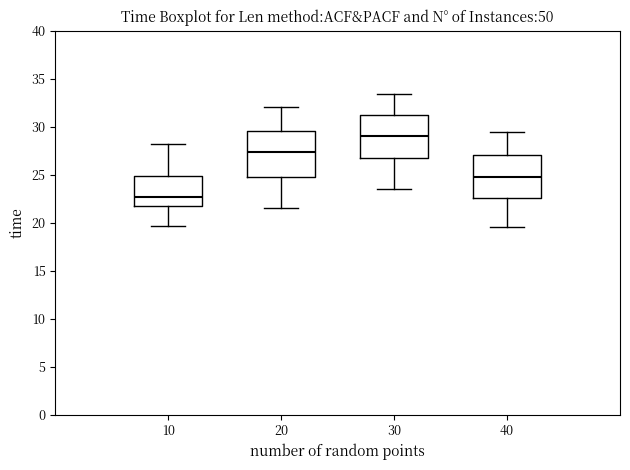

Reading left to right, read every box against the y-axis: the position of its median line, the range the box covers, and the ends of its whiskers. The values are not printed on the chart, so give them approximately, as read against the axis.

10: median 22.5, box 21.5 to 25.0, whiskers 19.5 to 28.0
20: median 27.5, box 25.0 to 29.5, whiskers 21.5 to 32.0
30: median 29.0, box 26.5 to 31.0, whiskers 23.5 to 33.5
40: median 25.0, box 22.5 to 27.0, whiskers 19.5 to 29.5